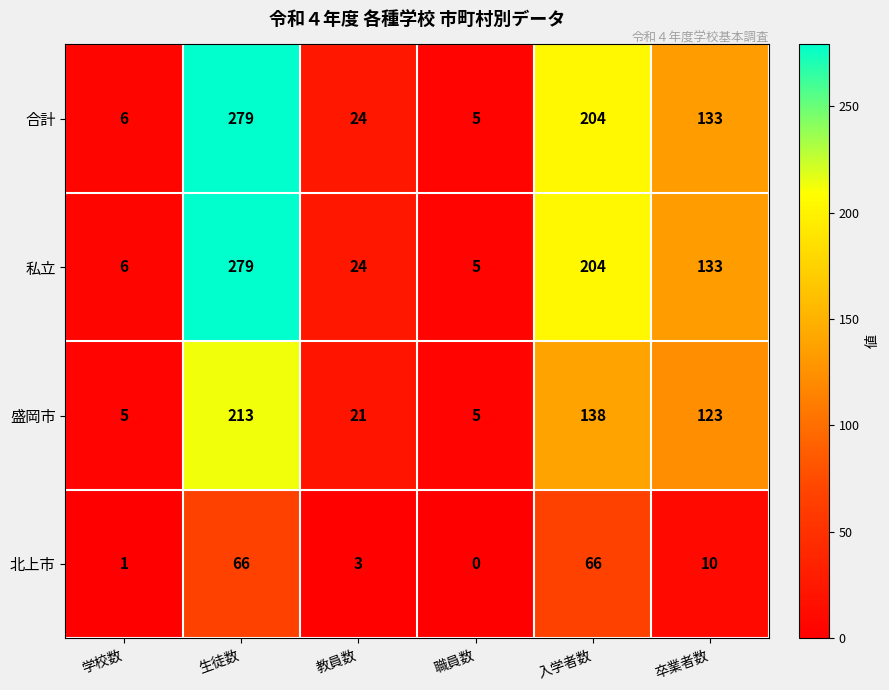

Reading right to left, list all the values displayed in this chart.

合計: 卒業者数=133	入学者数=204	職員数=5	教員数=24	生徒数=279	学校数=6
私立: 卒業者数=133	入学者数=204	職員数=5	教員数=24	生徒数=279	学校数=6
盛岡市: 卒業者数=123	入学者数=138	職員数=5	教員数=21	生徒数=213	学校数=5
北上市: 卒業者数=10	入学者数=66	職員数=0	教員数=3	生徒数=66	学校数=1